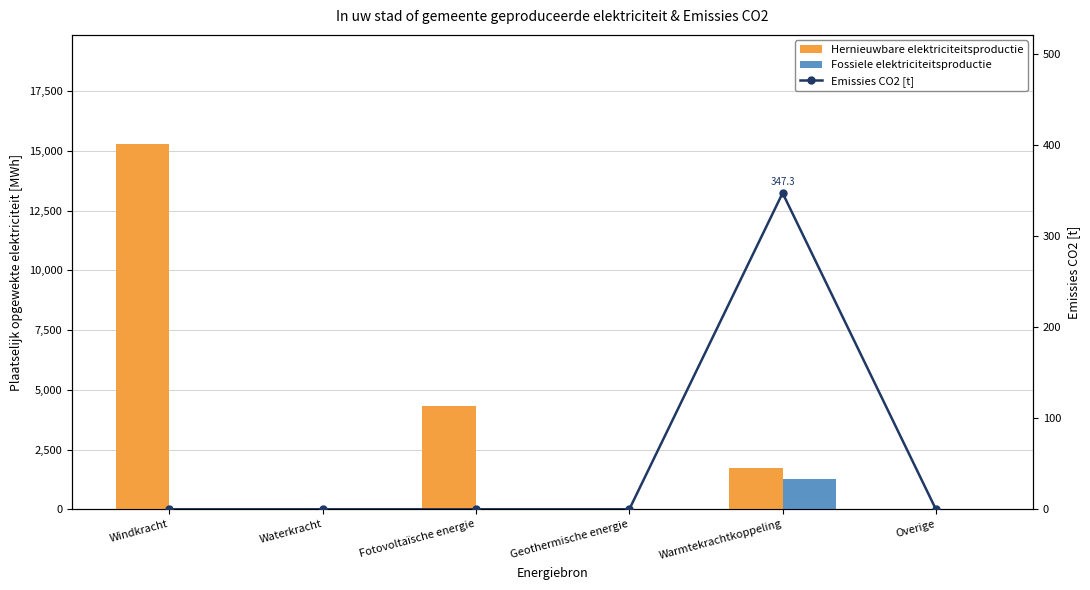

Reading left to right, extract all data points from this chart.

Hernieuwbare elektriciteitsproductie: 15273.3	0.0	4341.3	0.0	1730.2	0.0
Fossiele elektriciteitsproductie: 0.0	0.0	0.0	0.0	1275.8	0.0
Emissies CO2 [t]: 0.0	0.0	0.0	0.0	347.3	0.0